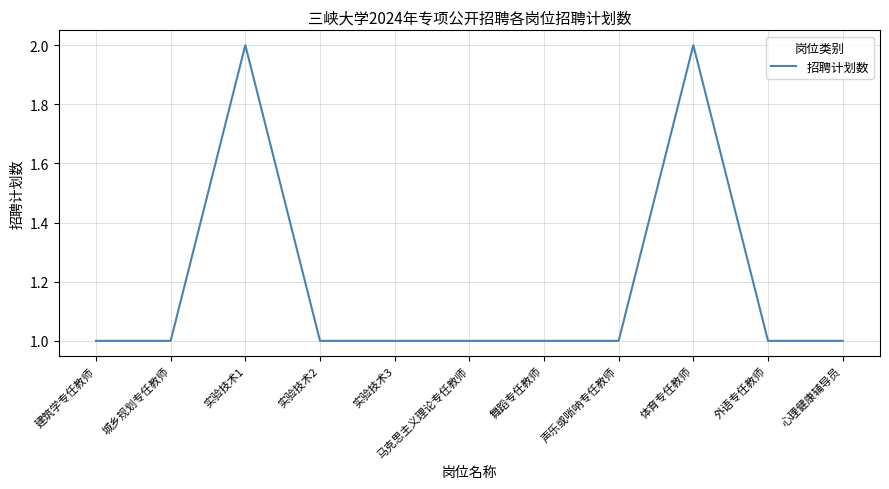

How many values are between 1 and 2?

11